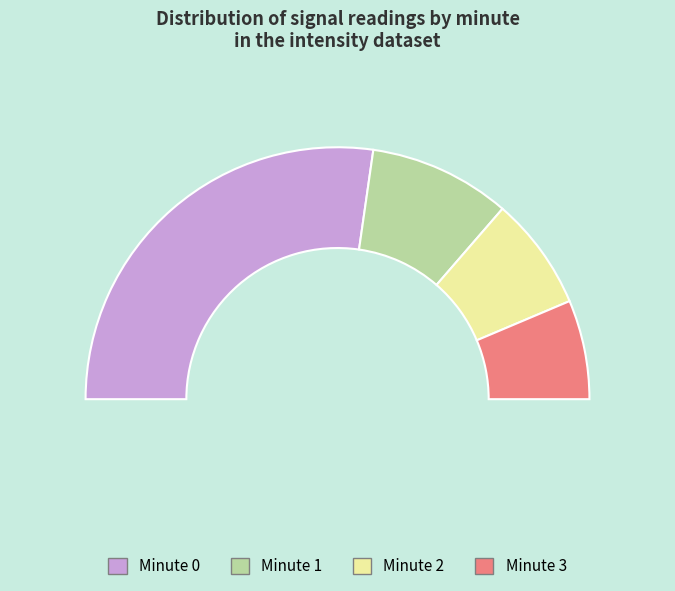

To the nearest percent, what is the difference between the 2 and 0 slice percentages?

75%